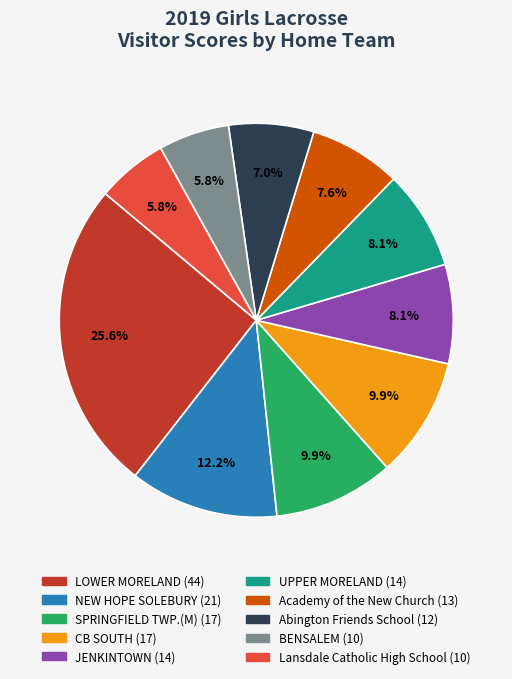

Is there a majority slice in this chart?

No